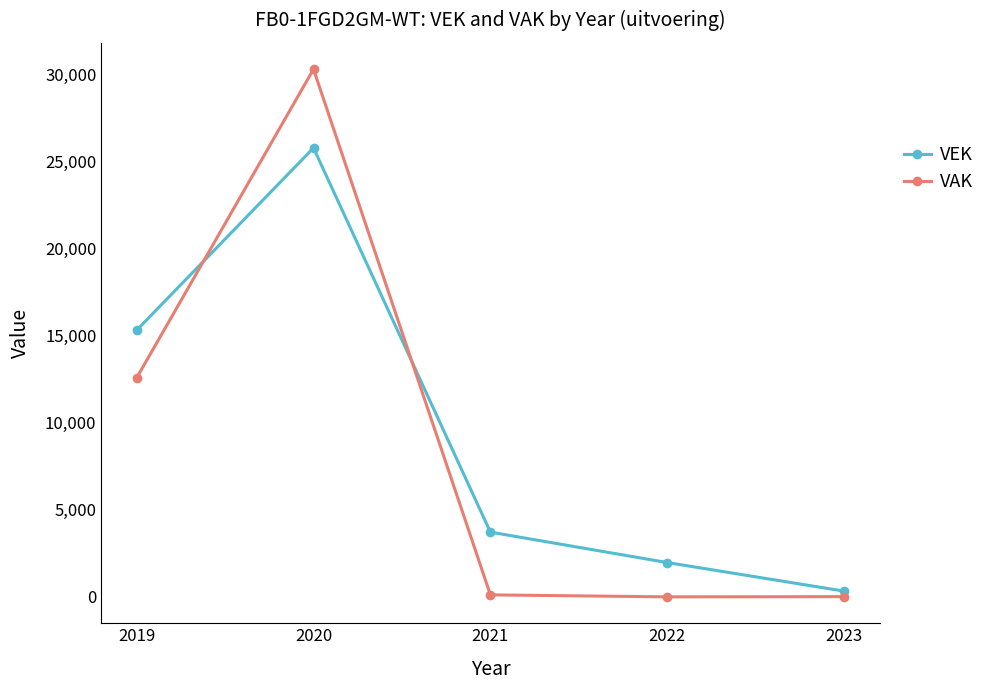

What is the value of the VAK point at the 5th from the left?

16